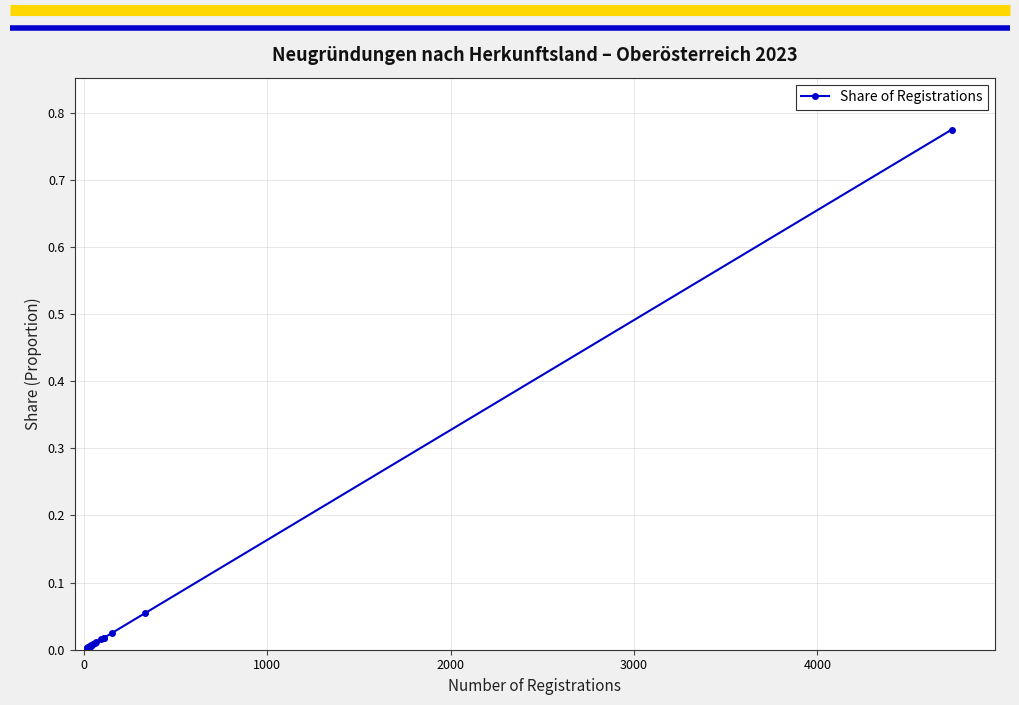

How many distinct data groups are displayed?

1